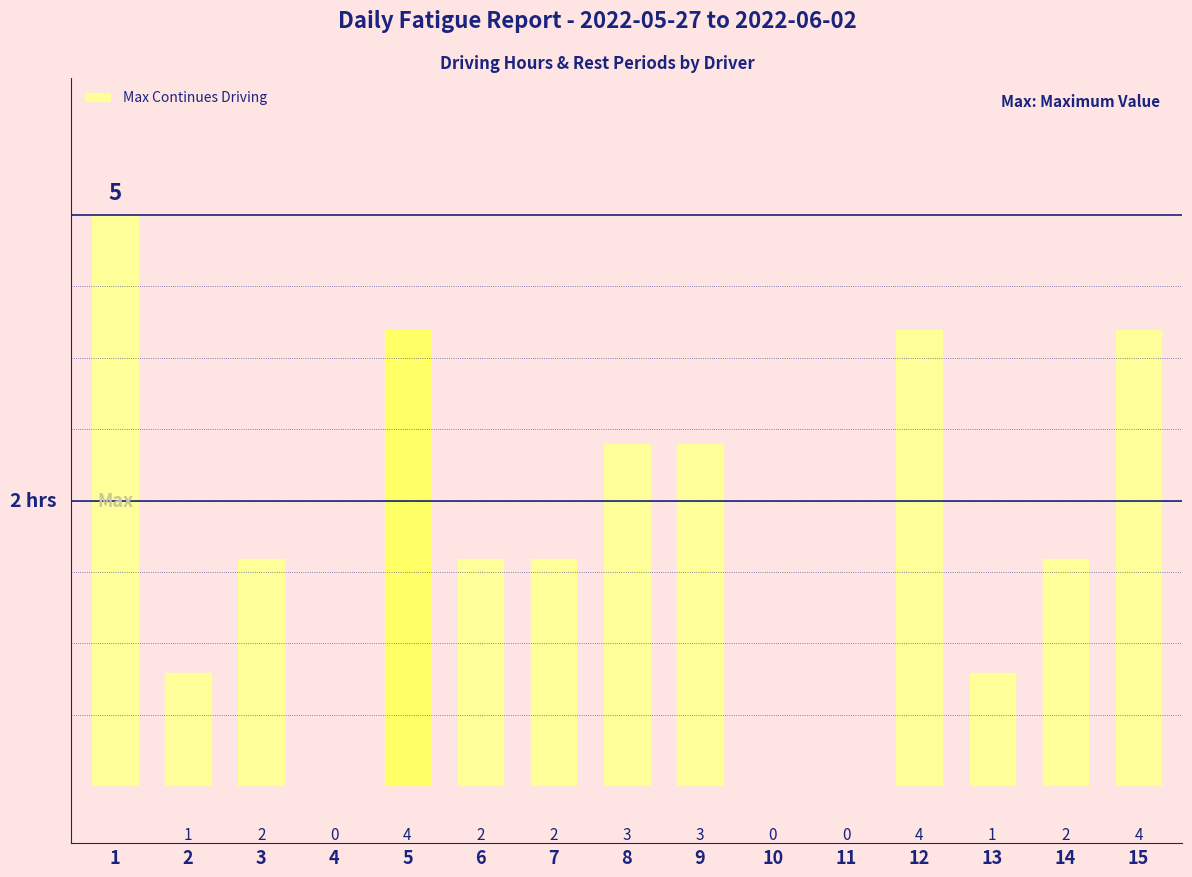

How many values are between 1 and 4?

11